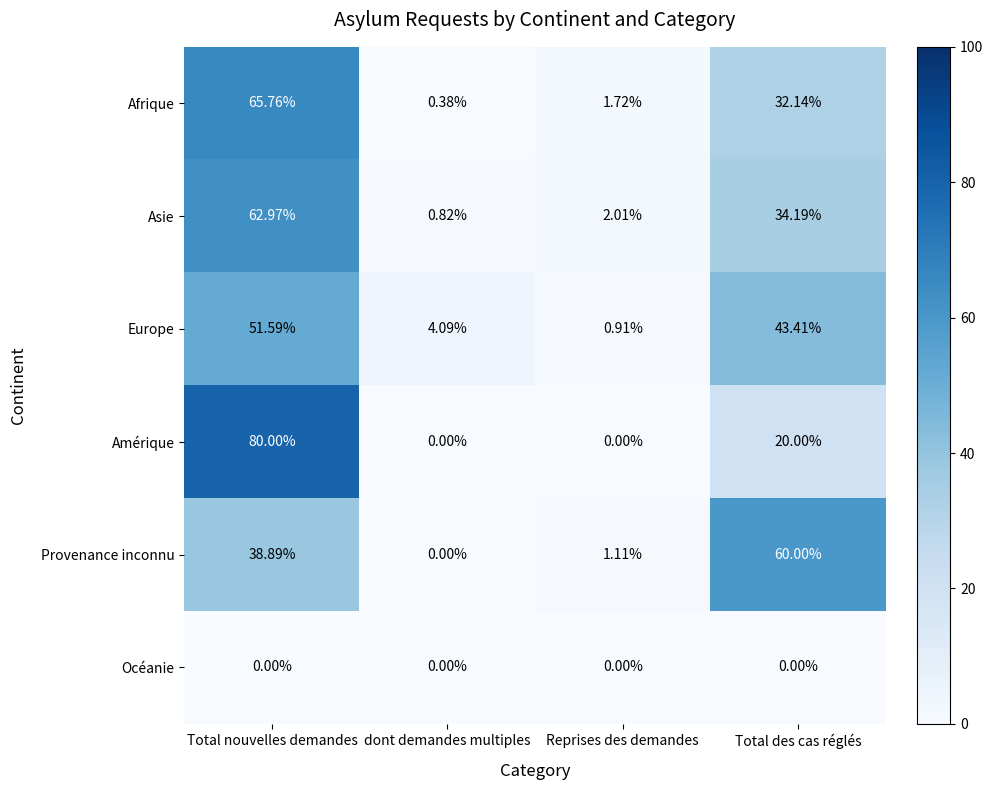

Which category has the lowest value in the Asie series?

dont demandes multiples